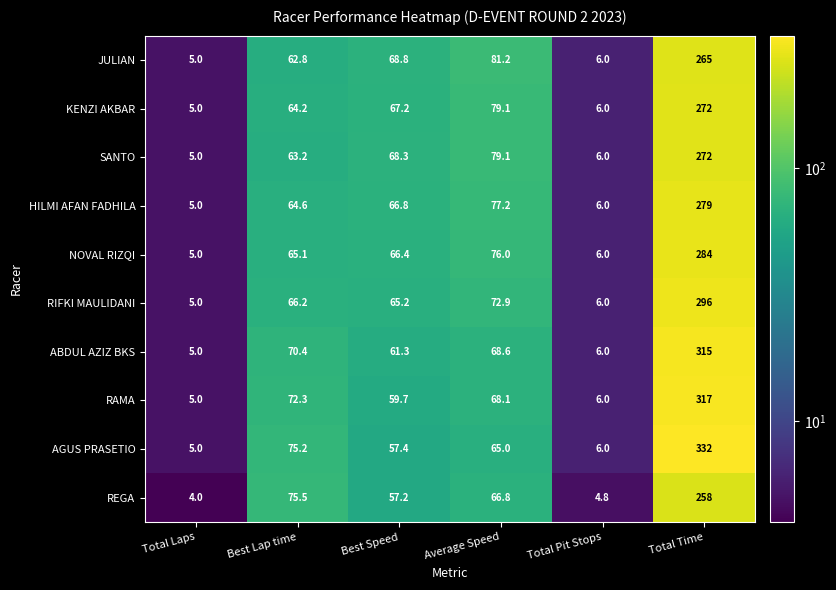

True or false: RIFKI MAULIDANI has a value of 108.7 at Average Speed.

False